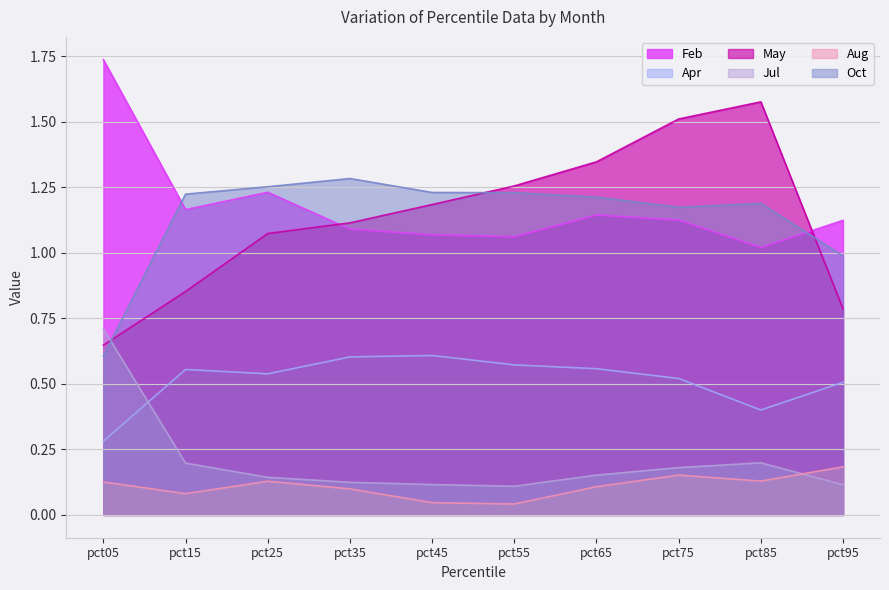

Where is Apr nearest to the value 0?

pct05